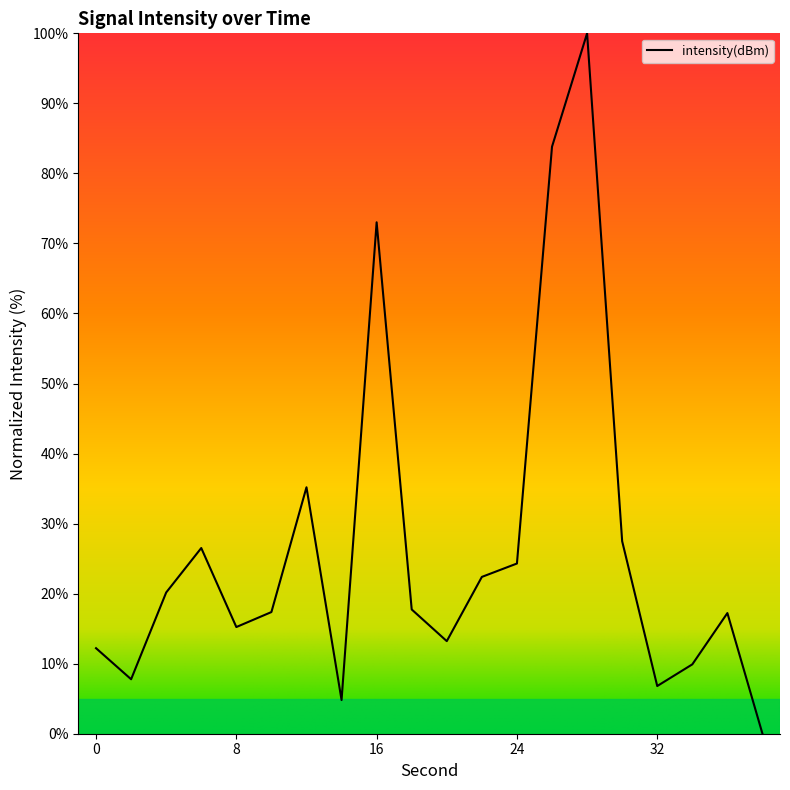

What is the greatest value displayed?

100.0